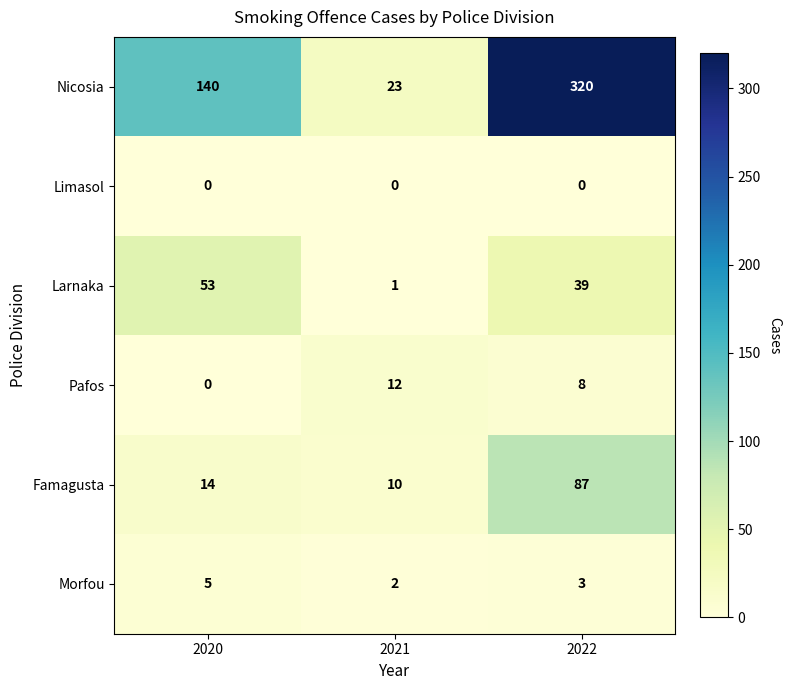

Which category has the highest value in the Morfou series?

2020